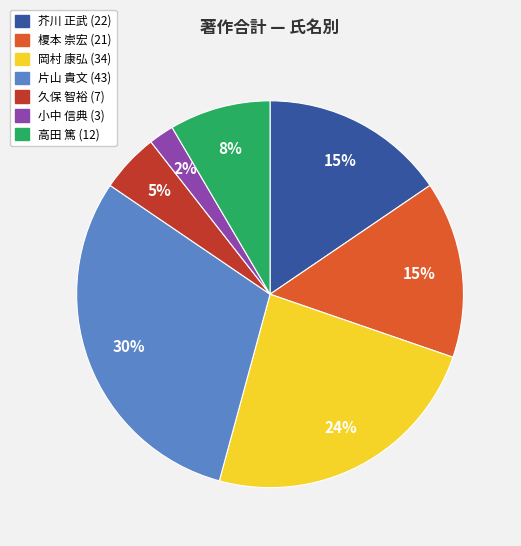

Is there a majority slice in this chart?

No